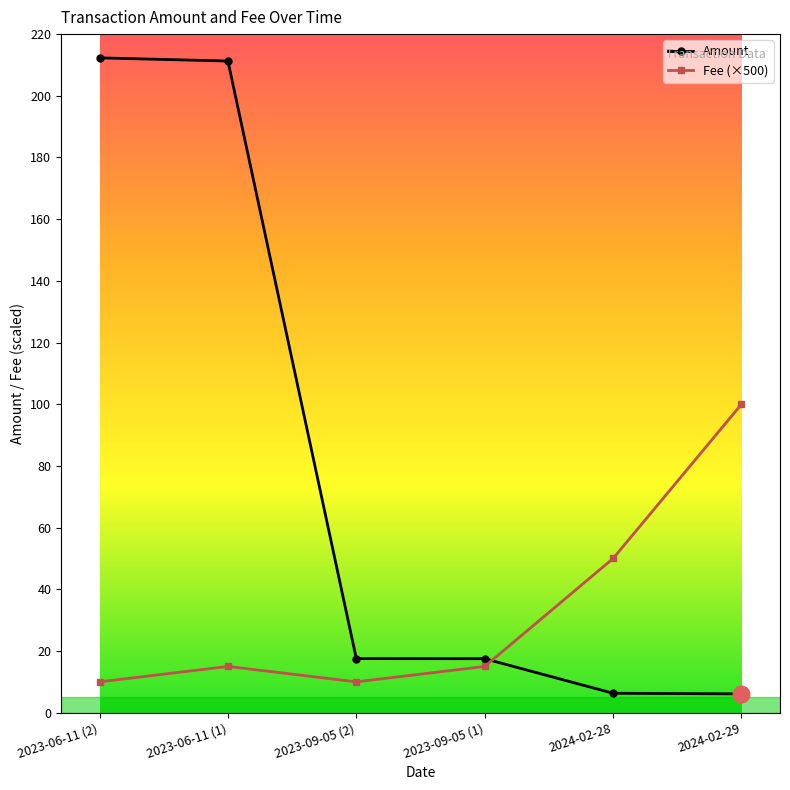

What is the sum of the Amount values at 2023-06-11 (1) and 2024-02-28?

217.6